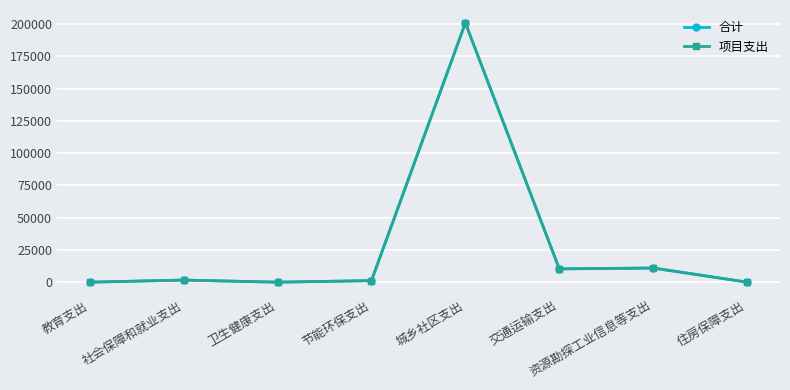

True or false: 合计 has more than 1 points higher than both neighbors.

True